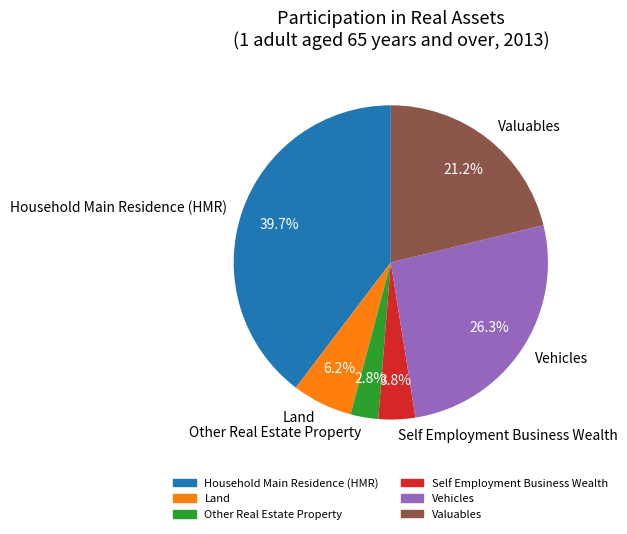

What is the smallest slice in the pie chart?

Other Real Estate Property